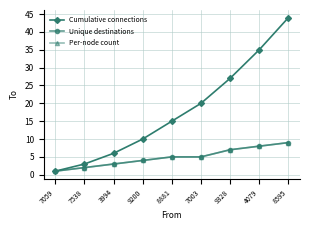

Between 3994 and 9328, which series saw the biggest shift?

Cumulative connections